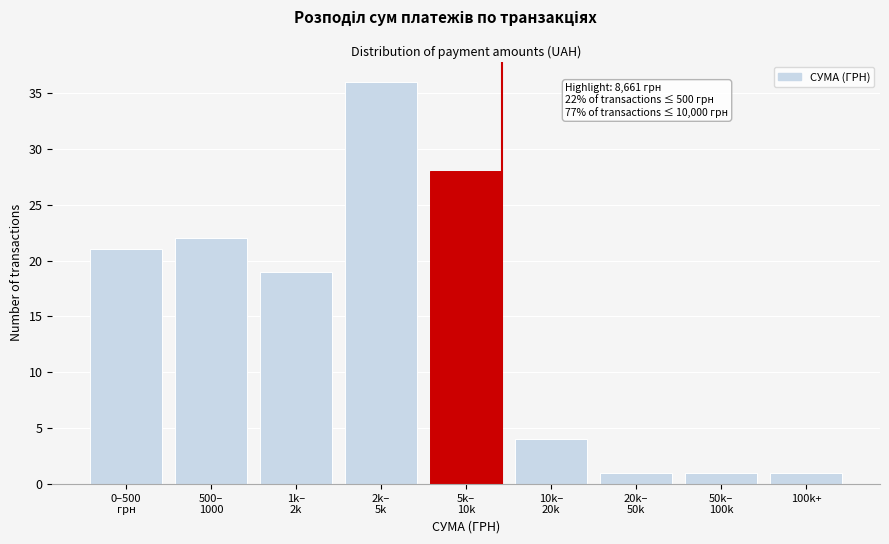

Reading left to right, extract all data points from this chart.

21	22	19	36	28	4	1	1	1